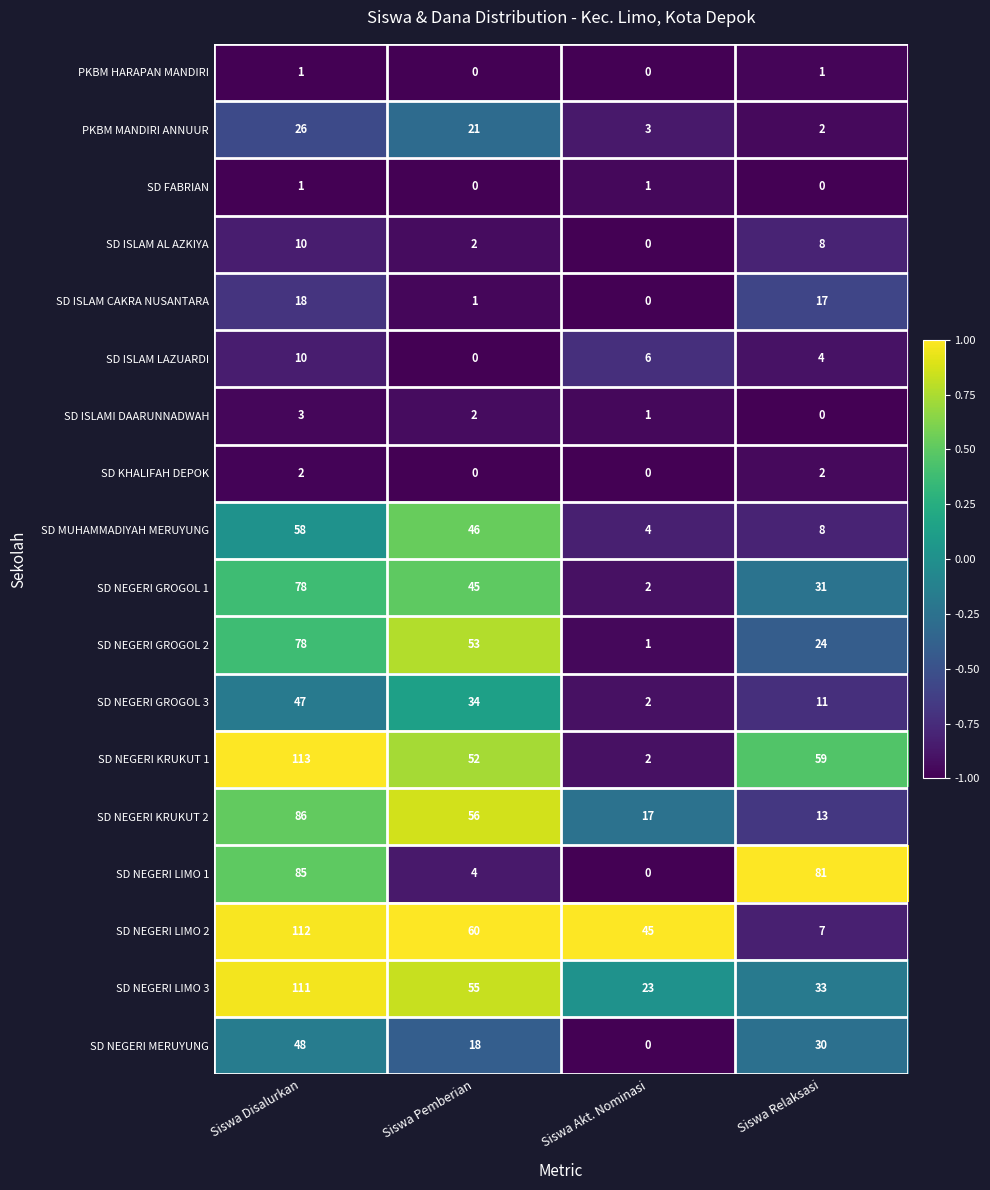

Count the number of data series in this chart.

18